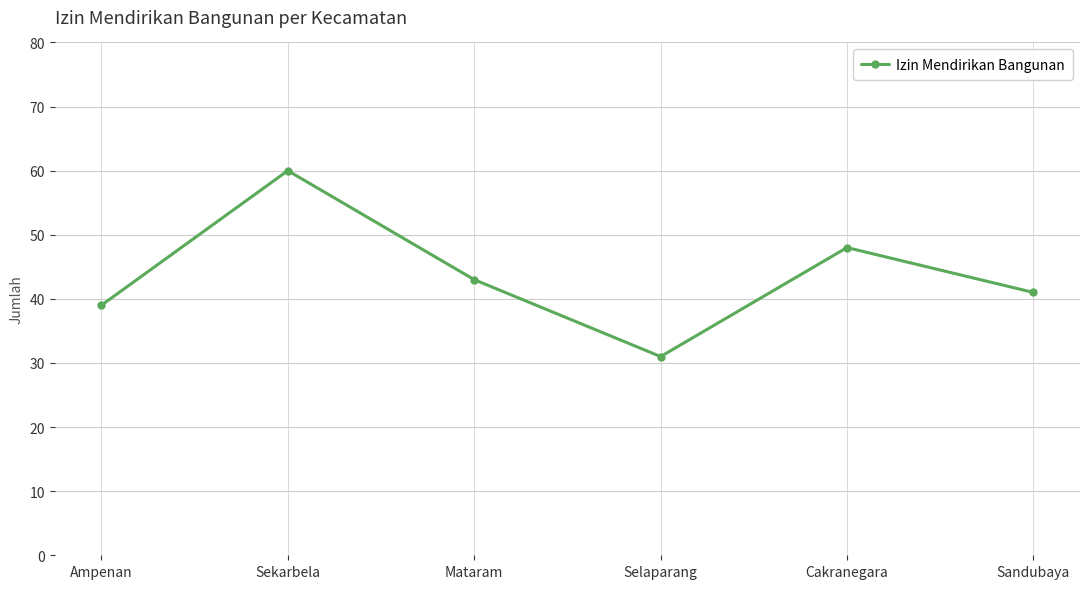

Approximately how many times larger is the value at Ampenan compared to Mataram?

0.9